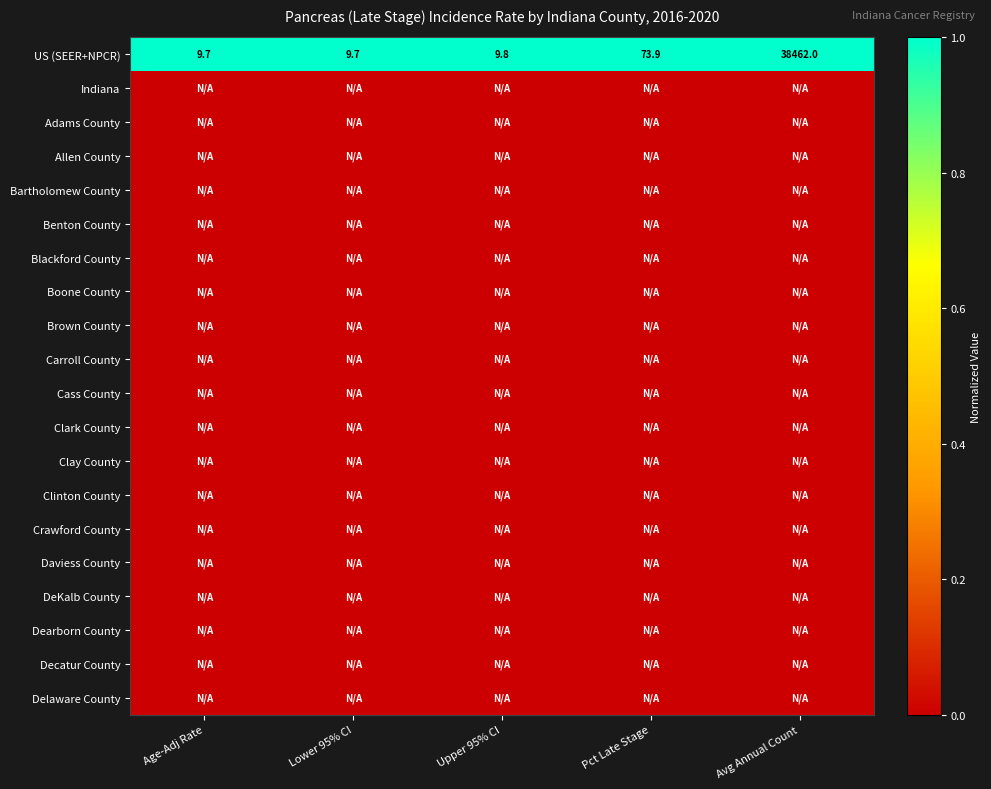

How many data points does each series have?

5